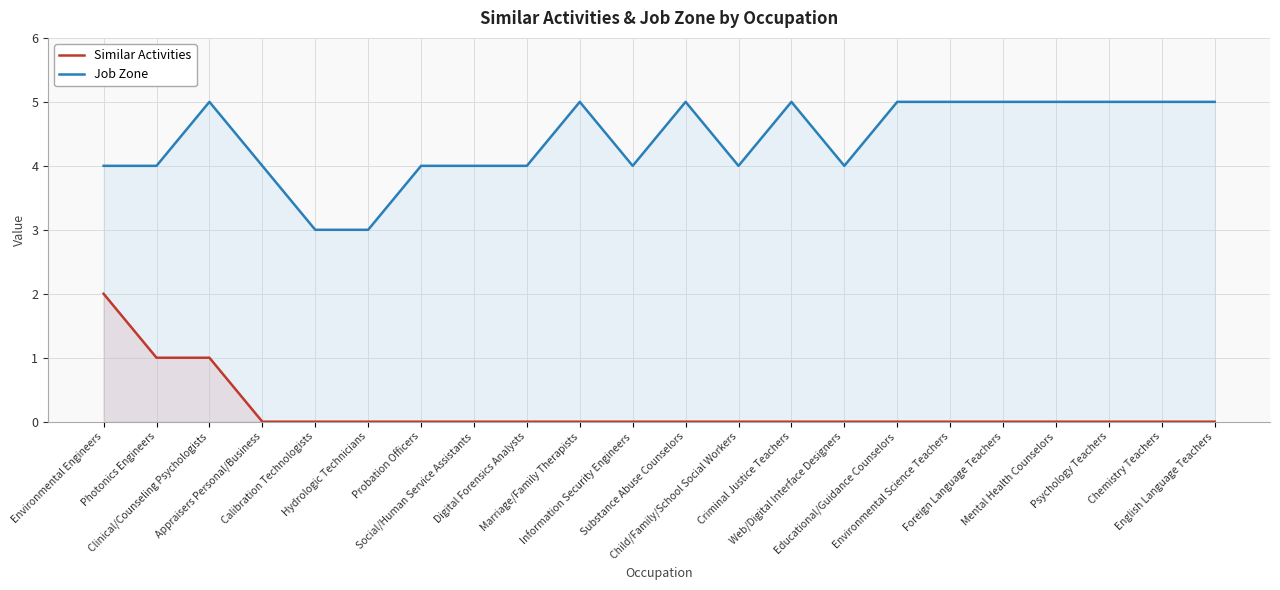

Rank the categories by Similar Activities value from lowest to highest.

Appraisers Personal/Business, Calibration Technologists, Hydrologic Technicians, Probation Officers, Social/Human Service Assistants, Digital Forensics Analysts, Marriage/Family Therapists, Information Security Engineers, Substance Abuse Counselors, Child/Family/School Social Workers, Criminal Justice Teachers, Web/Digital Interface Designers, Educational/Guidance Counselors, Environmental Science Teachers, Foreign Language Teachers, Mental Health Counselors, Psychology Teachers, Chemistry Teachers, English Language Teachers, Photonics Engineers, Clinical/Counseling Psychologists, Environmental Engineers